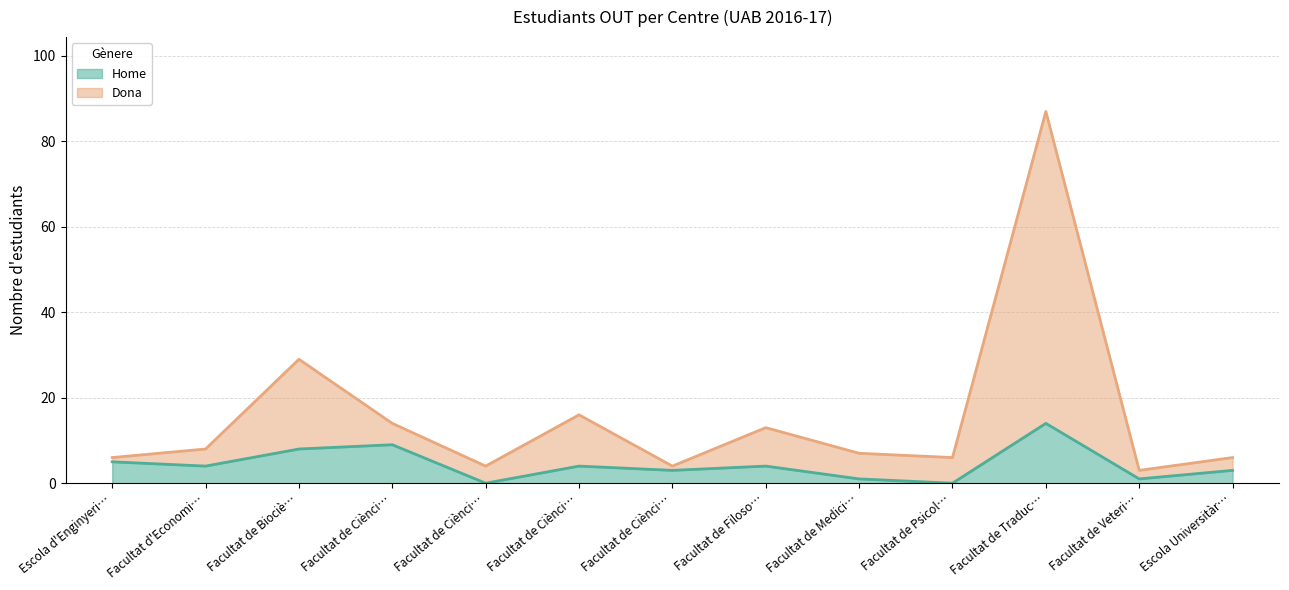

At which category is the sum across all series the highest?

Facultat de Traduc…